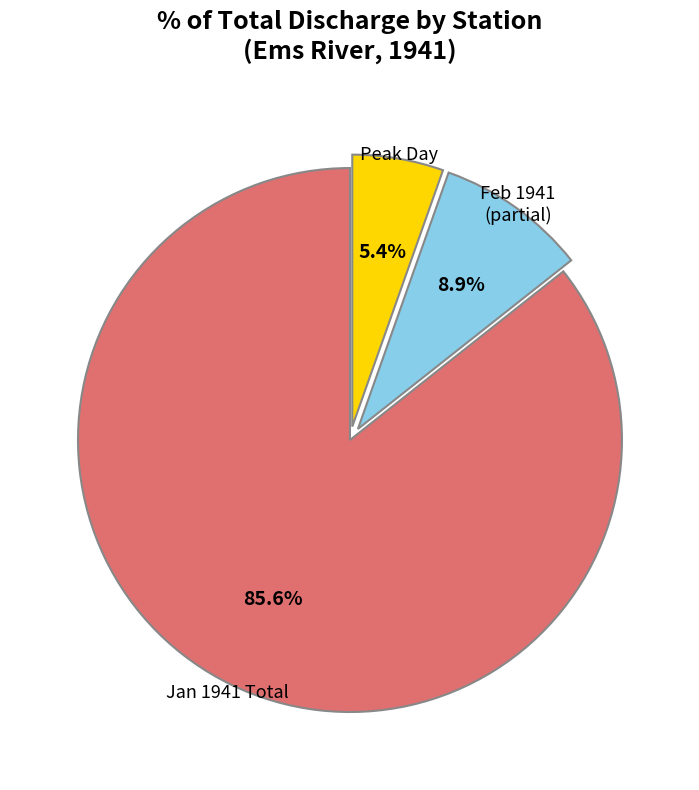

Count the number of slices in the pie.

3